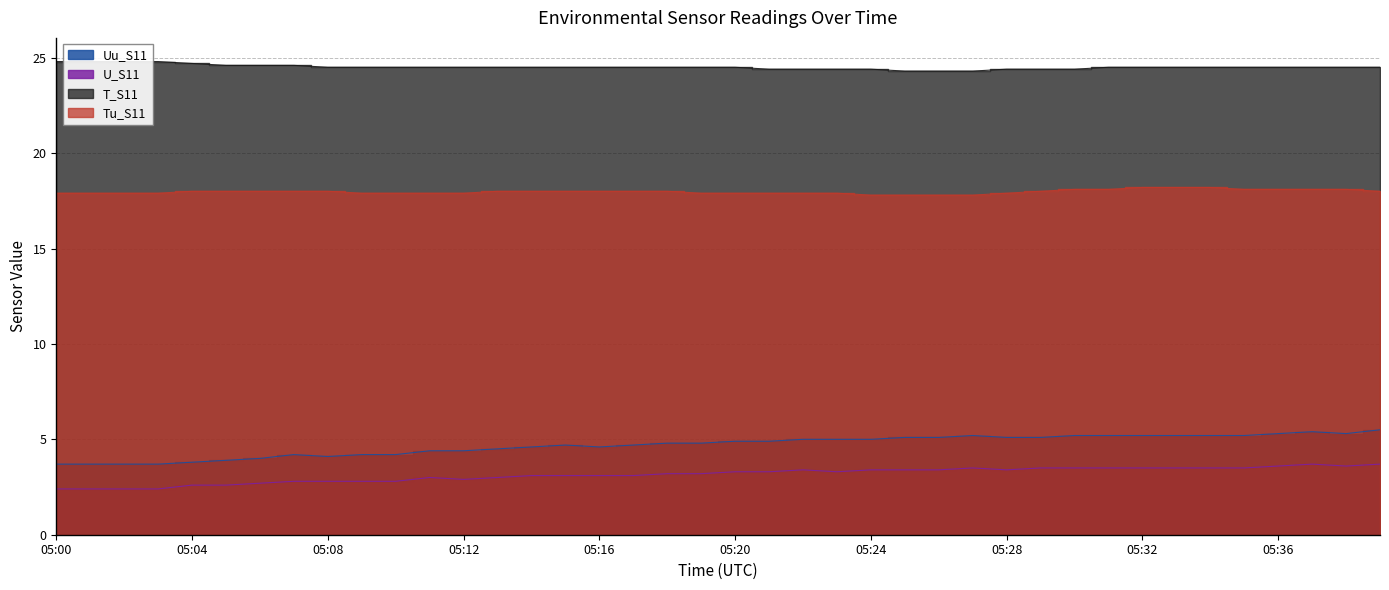

True or false: Tu_S11 has a value of 28.5 at 05:32.

False